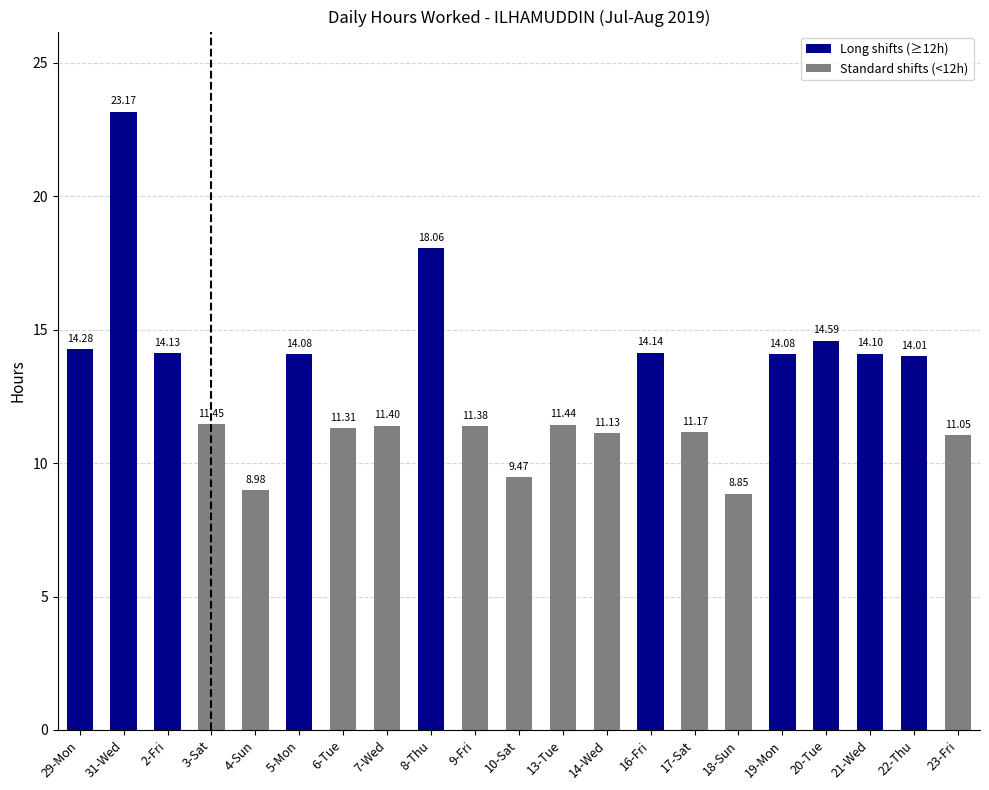

Reading left to right, list all the values displayed in this chart.

29-Mon=14.3	31-Wed=23.2	2-Fri=14.1	3-Sat=11.4	4-Sun=9.0	5-Mon=14.1	6-Tue=11.3	7-Wed=11.4	8-Thu=18.1	9-Fri=11.4	10-Sat=9.5	13-Tue=11.4	14-Wed=11.1	16-Fri=14.1	17-Sat=11.2	18-Sun=8.8	19-Mon=14.1	20-Tue=14.6	21-Wed=14.1	22-Thu=14.0	23-Fri=11.1